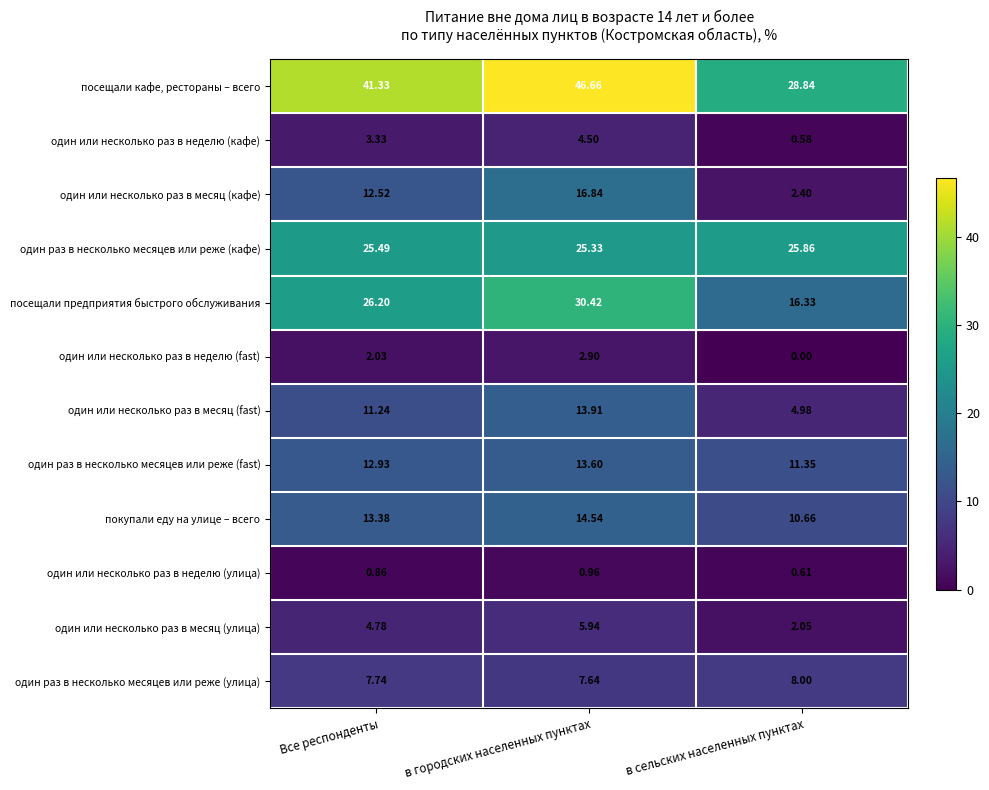

What is the difference between the highest and lowest values at в городских населенных пунктах?

45.7